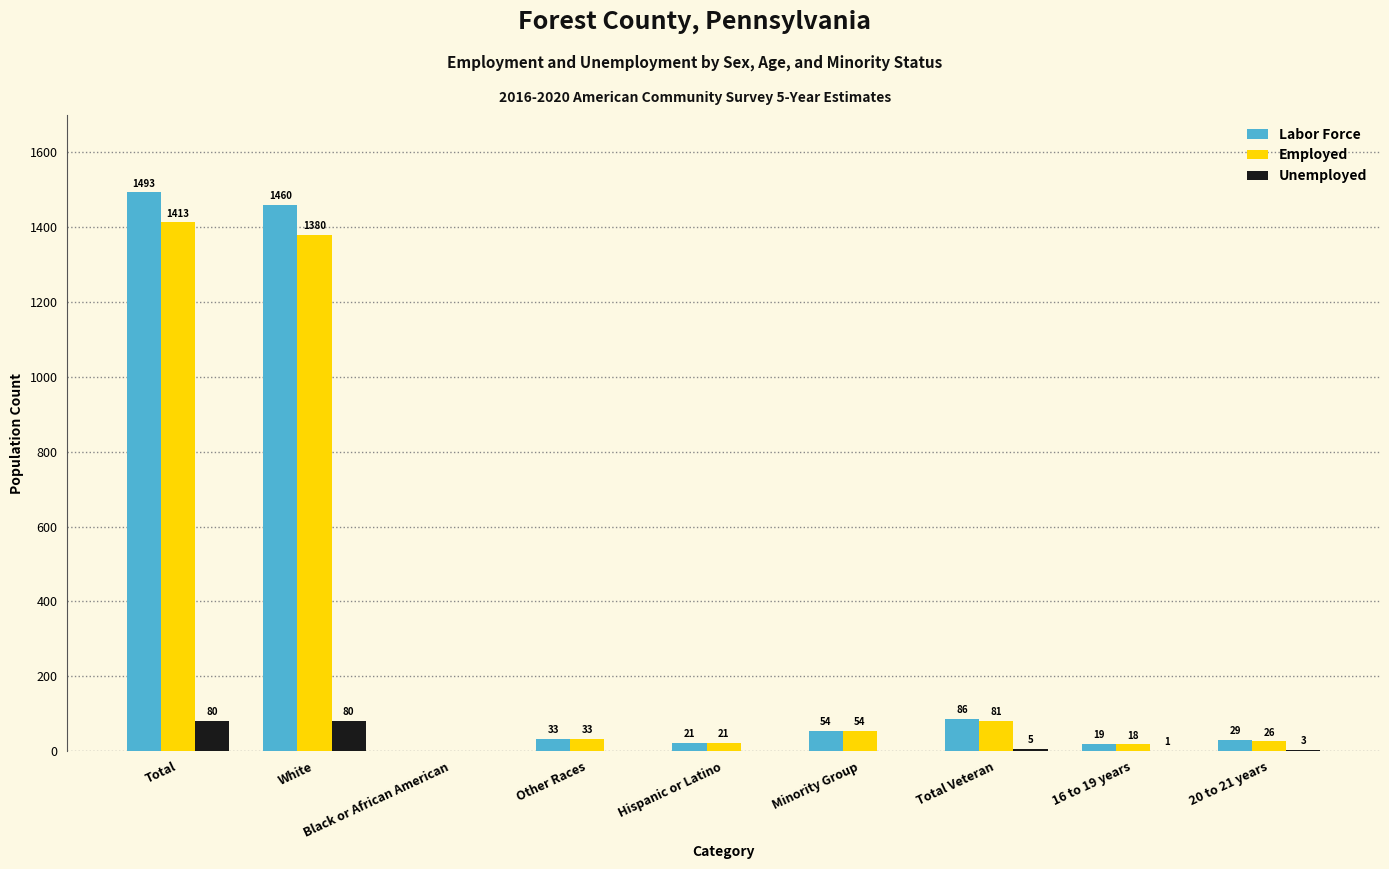

Is the value of Labor Force at White greater than the value of Unemployed at Minority Group?

Yes